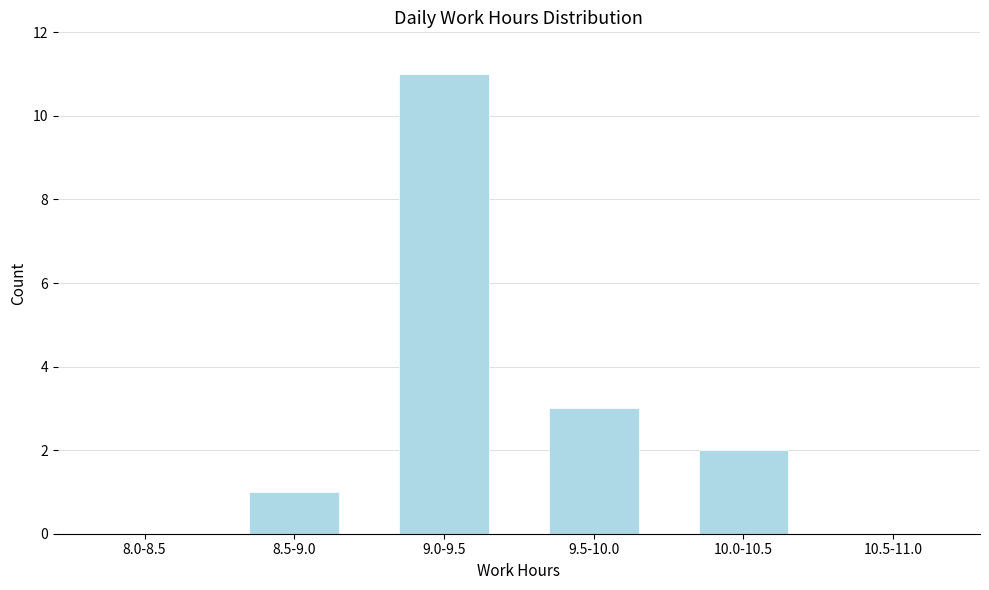

Reading left to right, transcribe all the data shown in this chart.

8.0-8.5=0	8.5-9.0=1	9.0-9.5=11	9.5-10.0=3	10.0-10.5=2	10.5-11.0=0